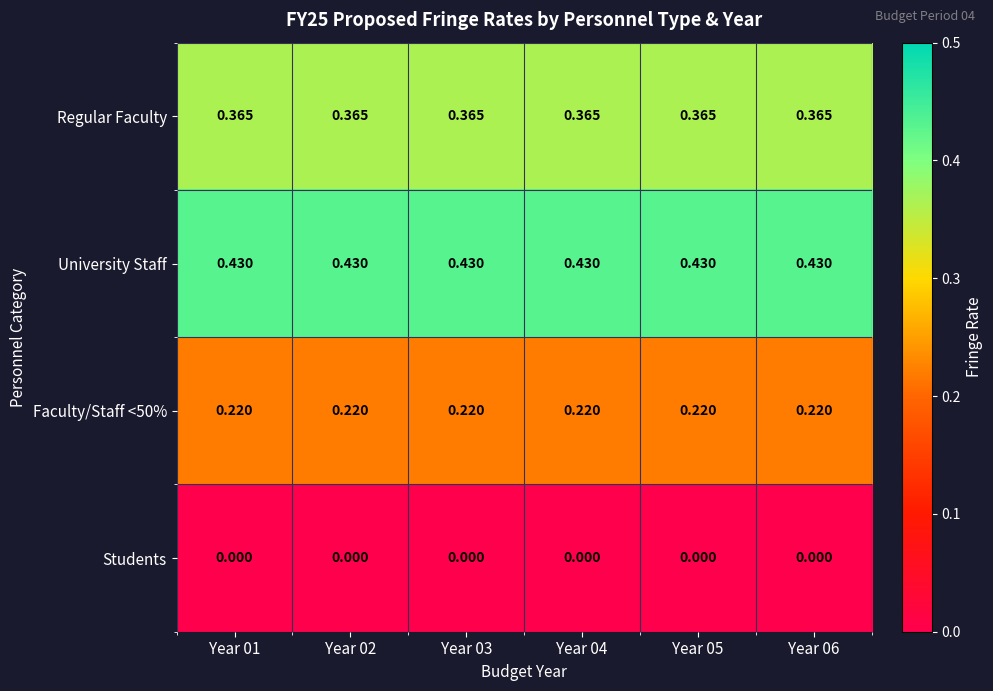

Which series has the largest total across all categories?

University Staff